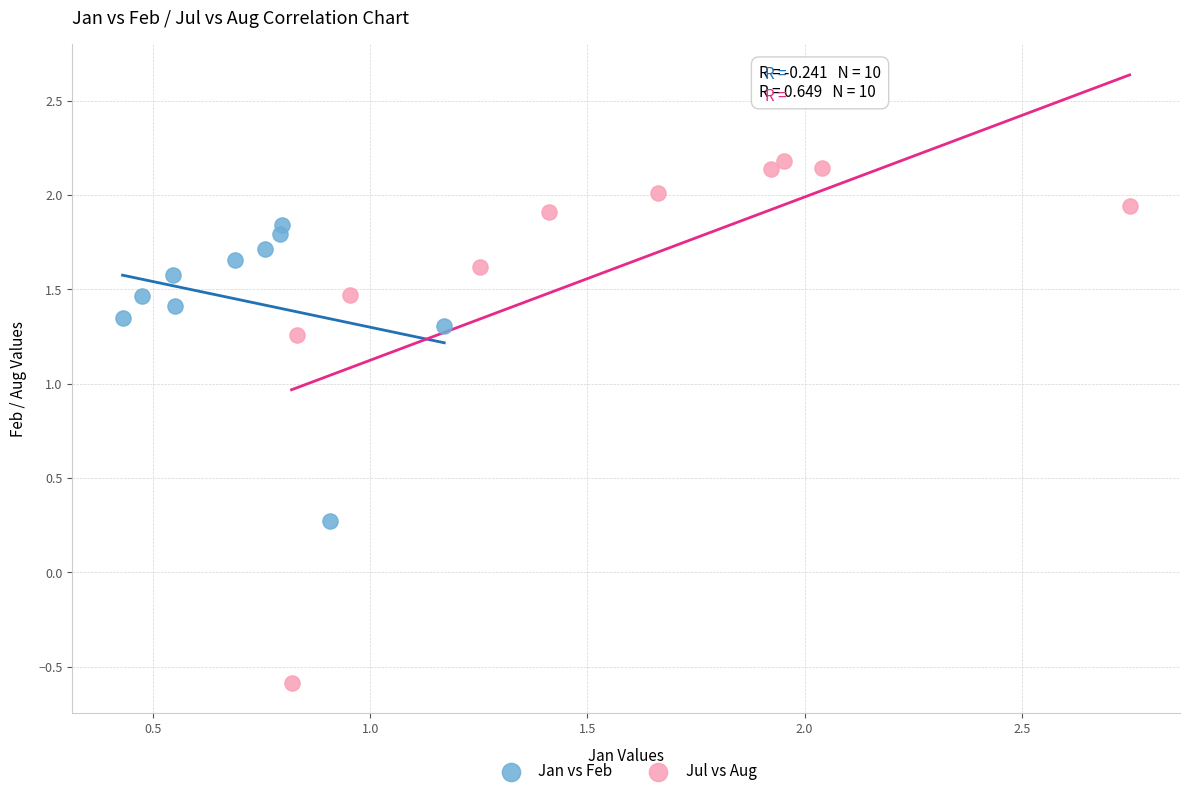

Which series contains the highest Y value?

Jul vs Aug